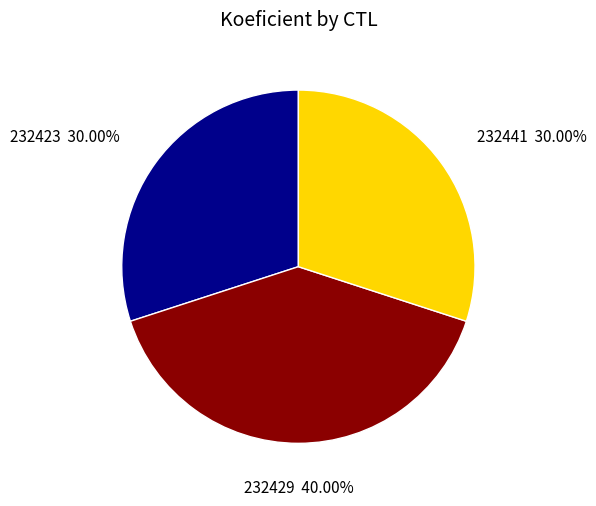

Does 232423 account for over 50% of the chart?

No